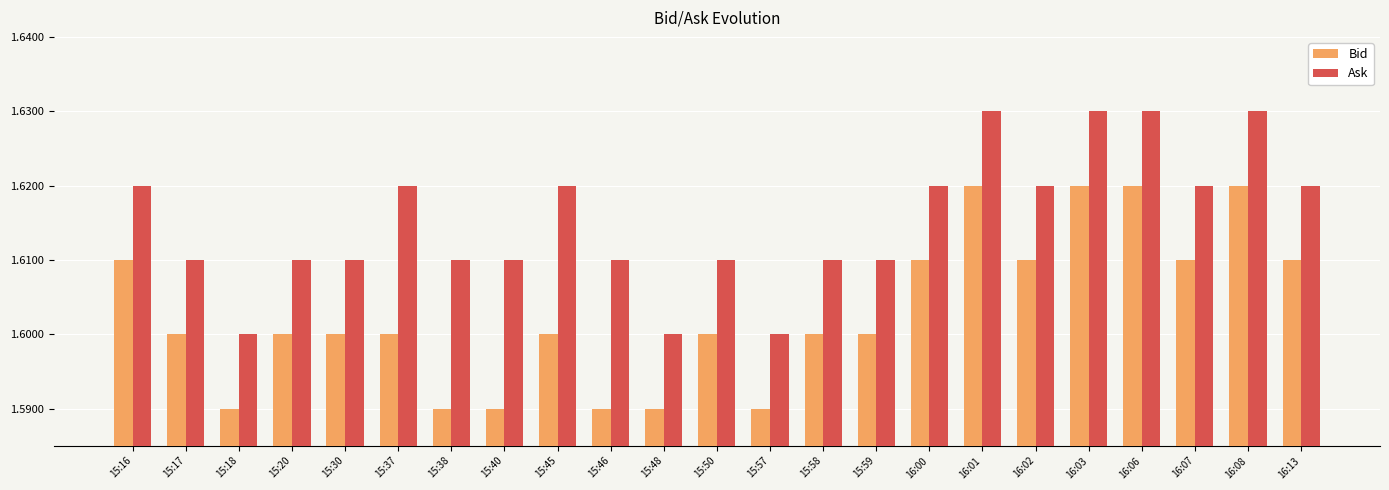

Count the Bid values in the range 1 to 2.

23